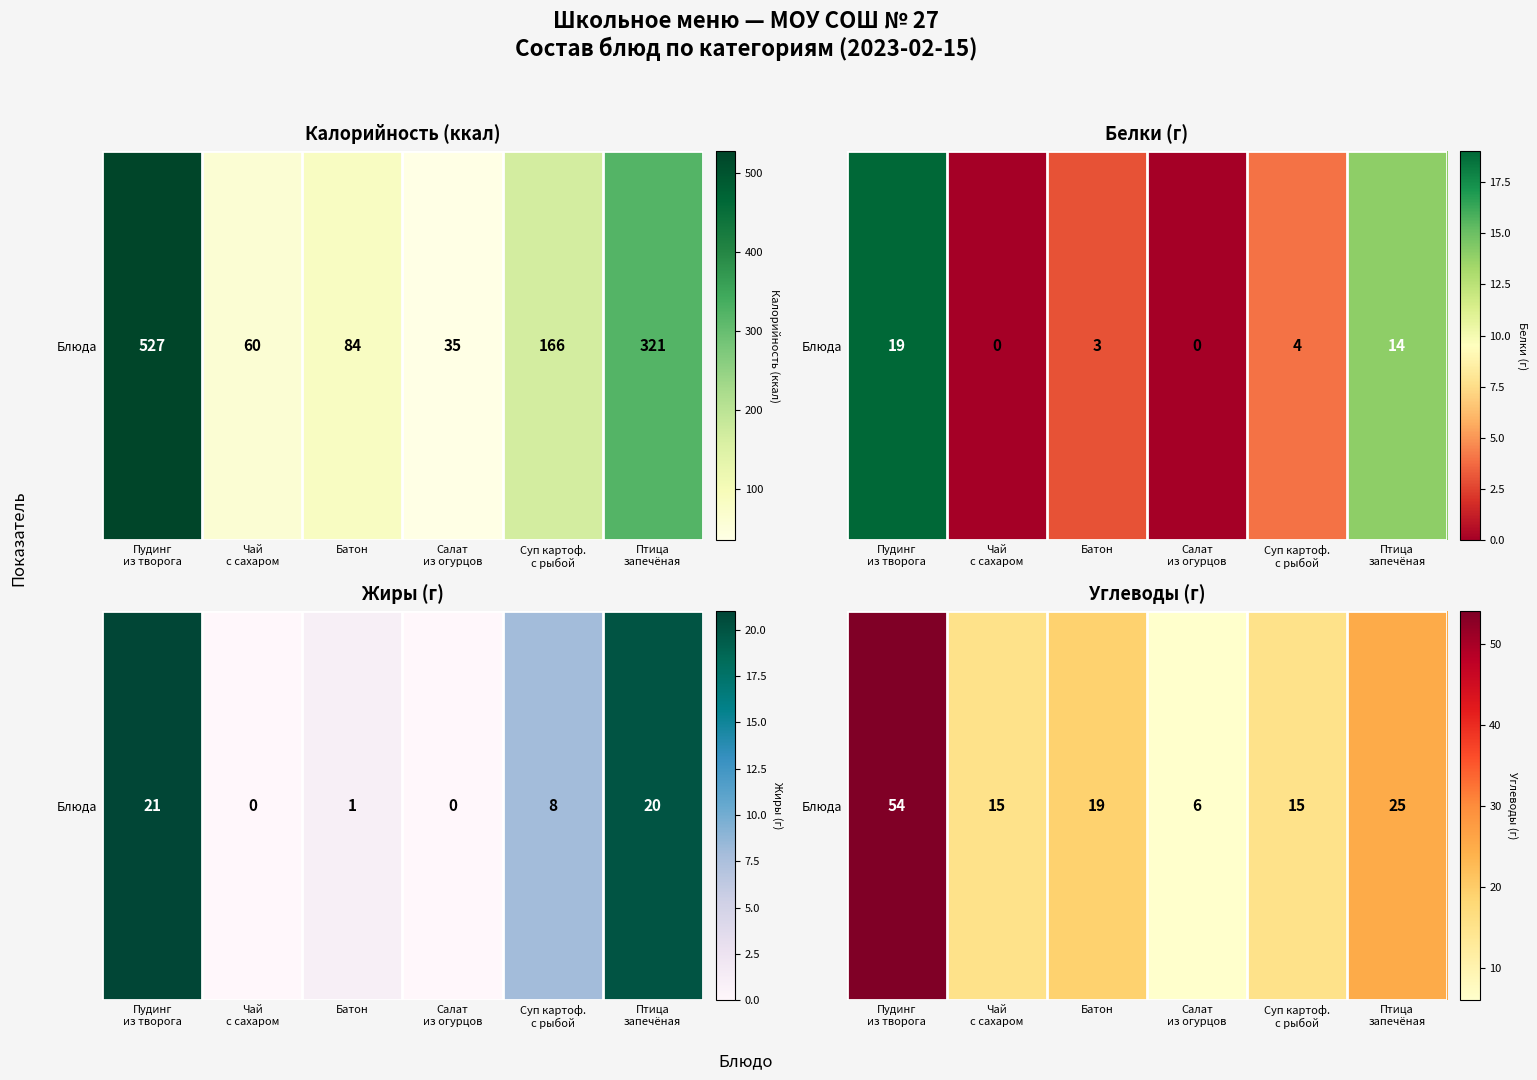

Between Батон and Салат
из огурцов, which is larger?

Батон